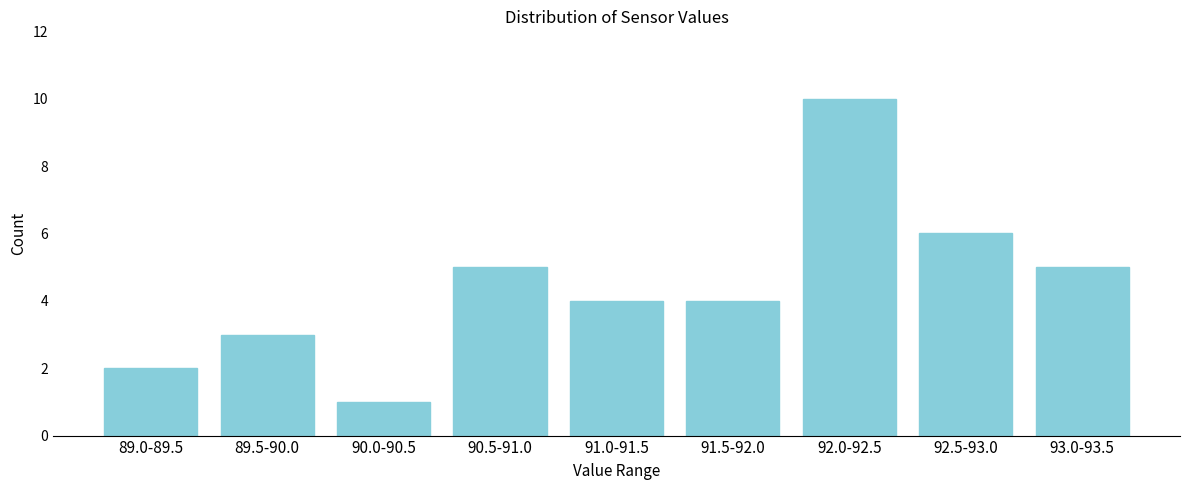

Reading left to right, transcribe all the data shown in this chart.

89.0-89.5=2	89.5-90.0=3	90.0-90.5=1	90.5-91.0=5	91.0-91.5=4	91.5-92.0=4	92.0-92.5=10	92.5-93.0=6	93.0-93.5=5